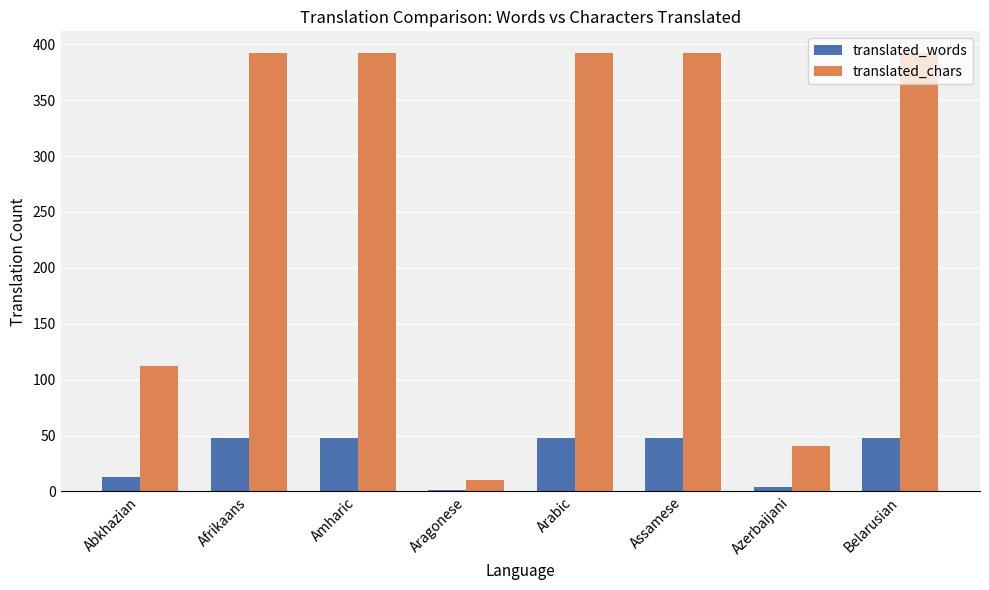

How many groups of bars are there?

8